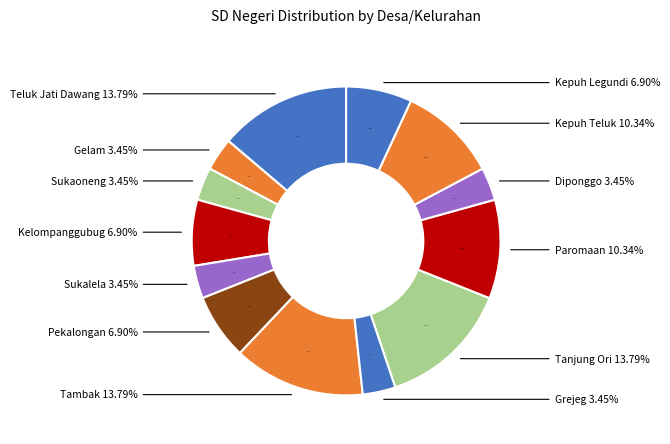

To the nearest percent, what percentage of the pie is Tanjung Ori?

14%